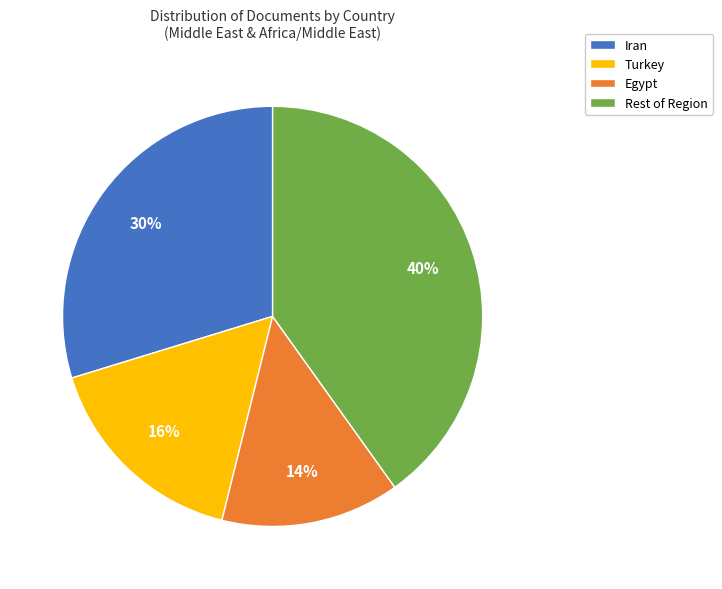

Combined, do Rest of Region and Iran account for over 50%?

Yes